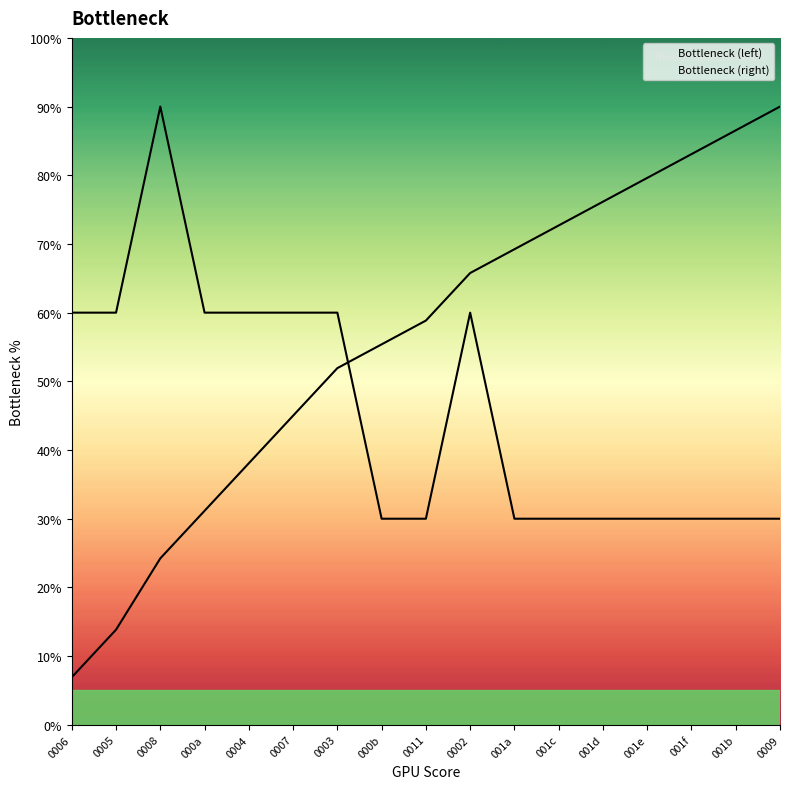

How many times do Bottleneck (right) and Bottleneck (left) cross each other?

1